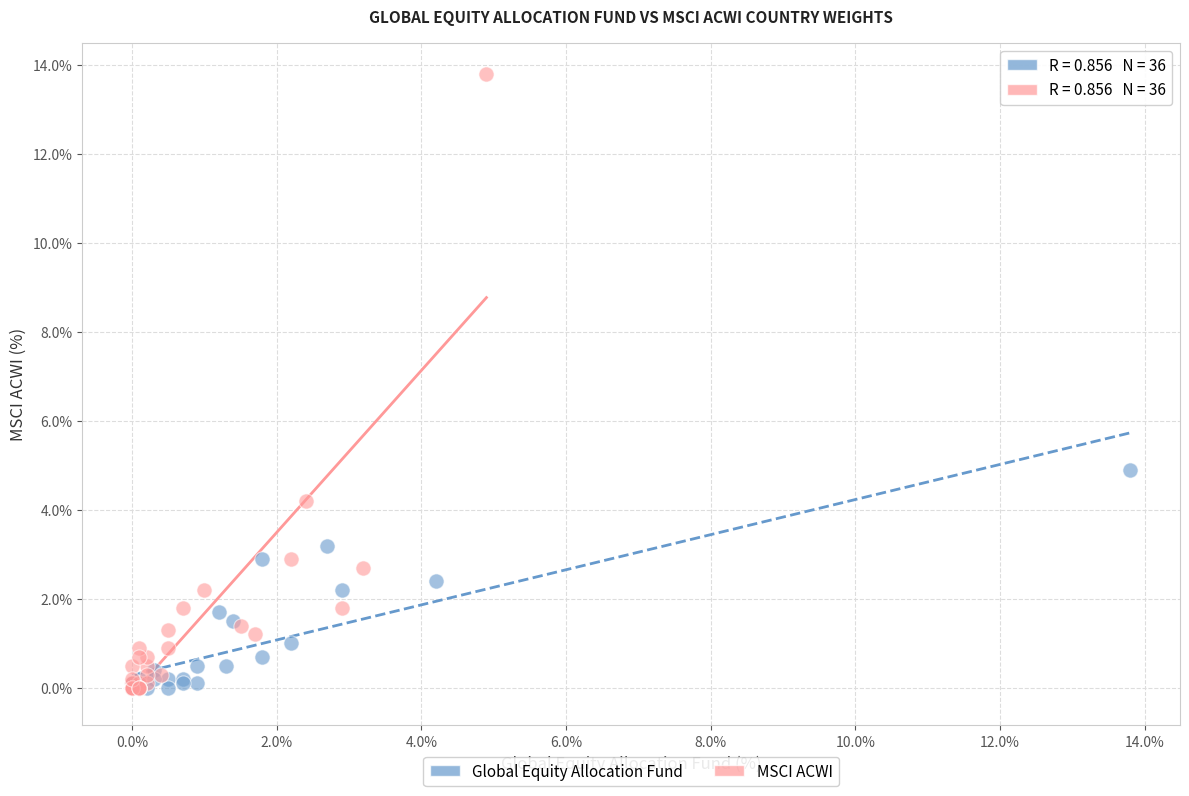

Which series contains the highest Y value?

MSCI ACWI